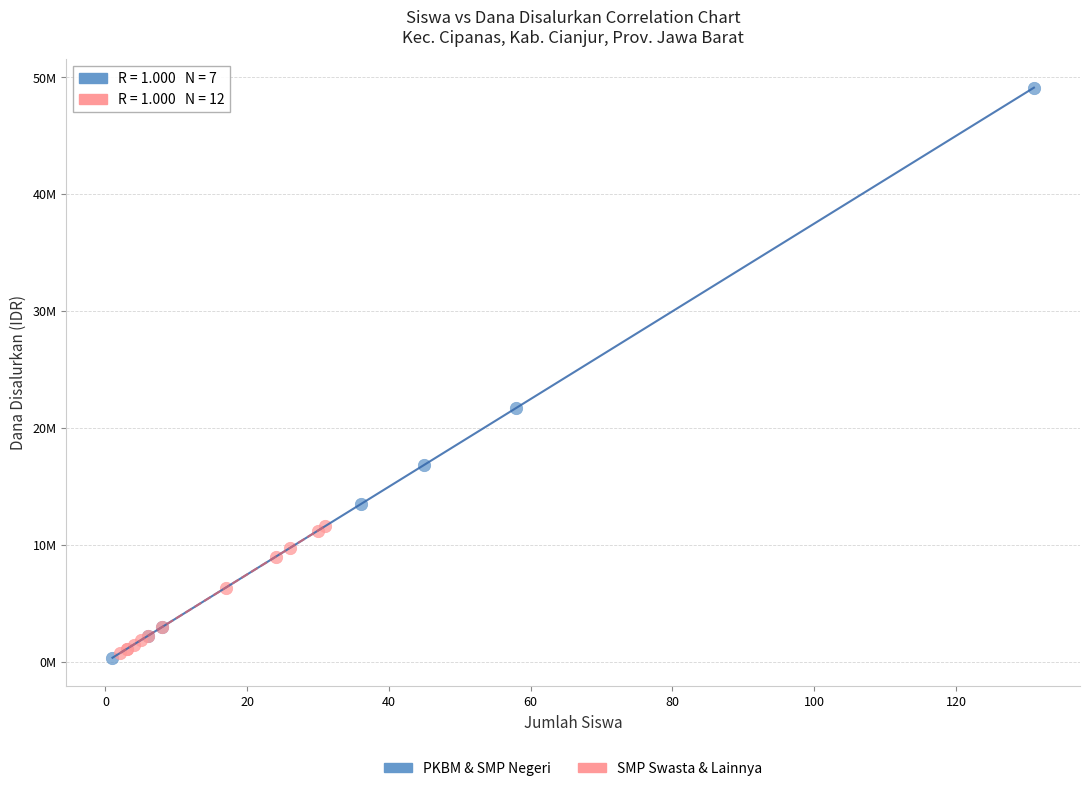

Which series has the largest Y range (max minus min)?

PKBM & SMP Negeri